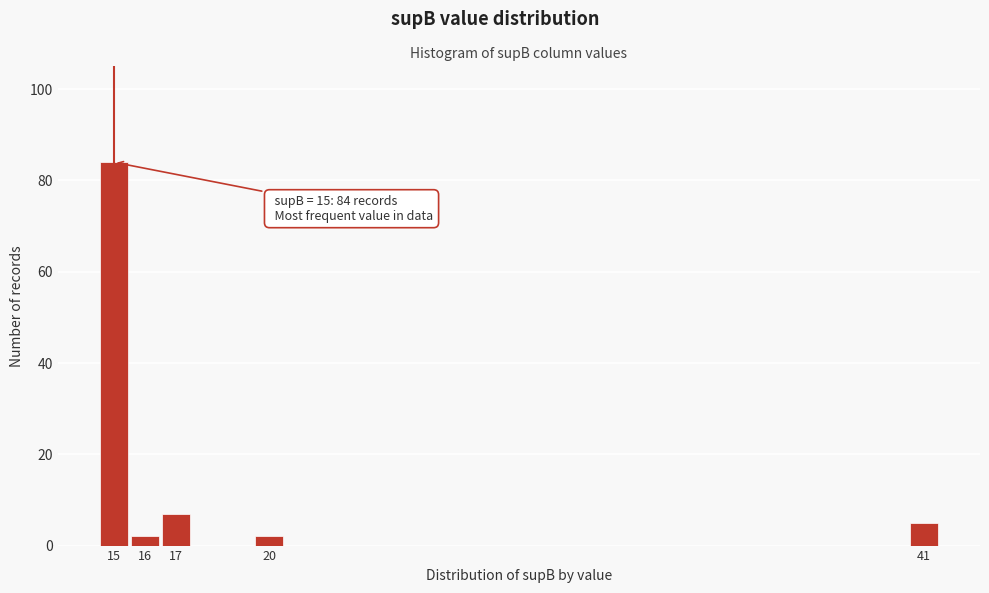

Reading left to right, list all the values displayed in this chart.

84	2	7	2	5